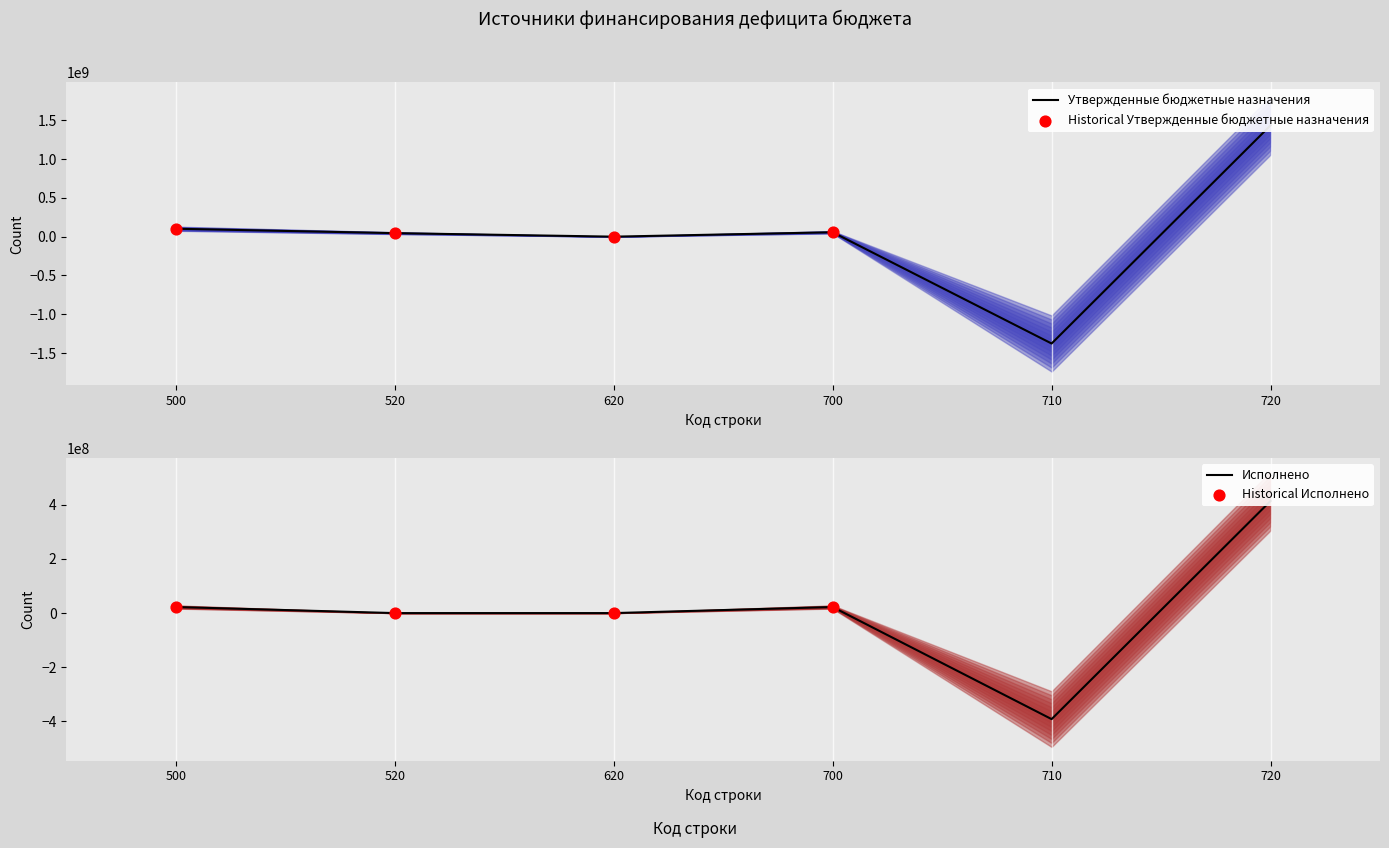

Which series reaches the maximum Y coordinate?

Утвержденные бюджетные назначения